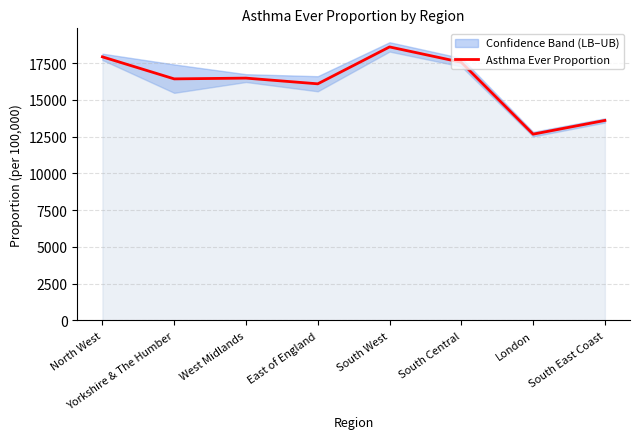

Reading right to left, list all the values displayed in this chart.

13596.0	12664.4	17551.4	18596.2	16087.0	16475.2	16423.4	17921.6